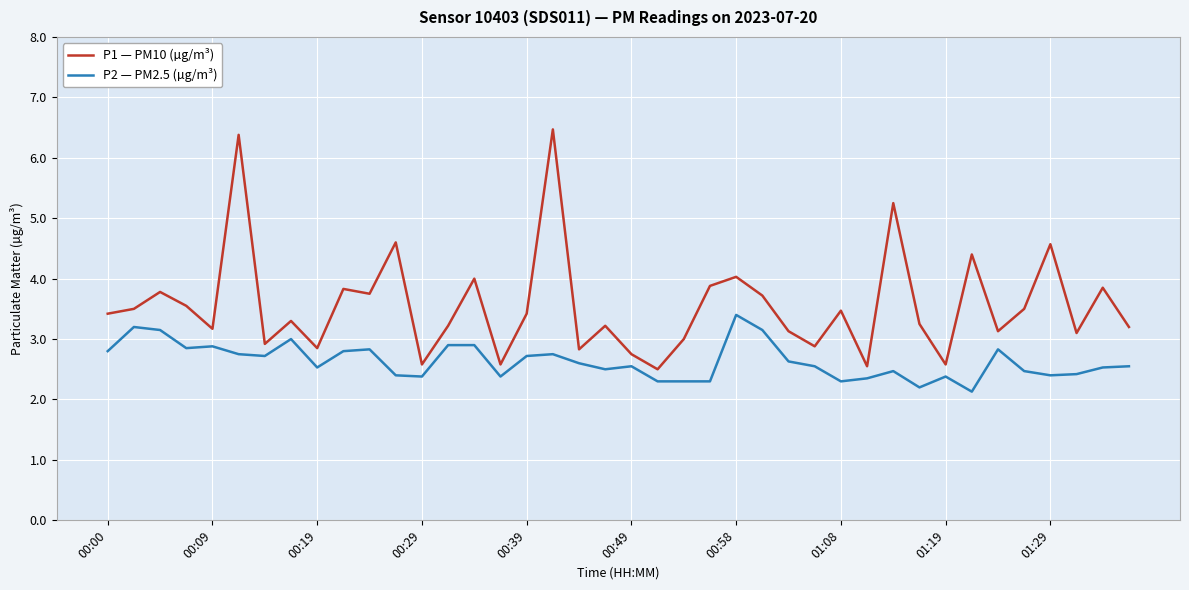

True or false: P1 — PM10 (µg/m³) and P2 — PM2.5 (µg/m³) intersect in this chart.

False